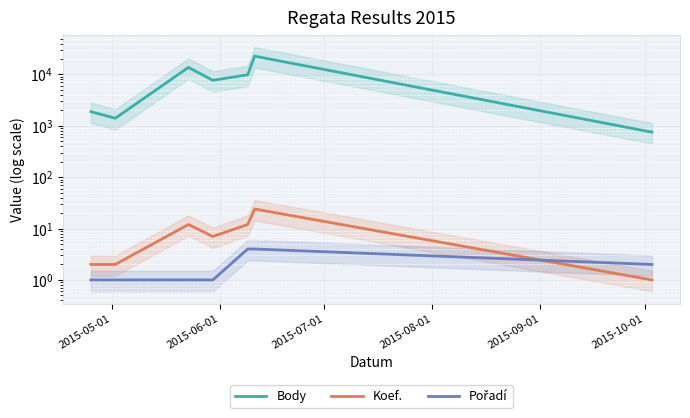

What is the greatest value displayed?

22706